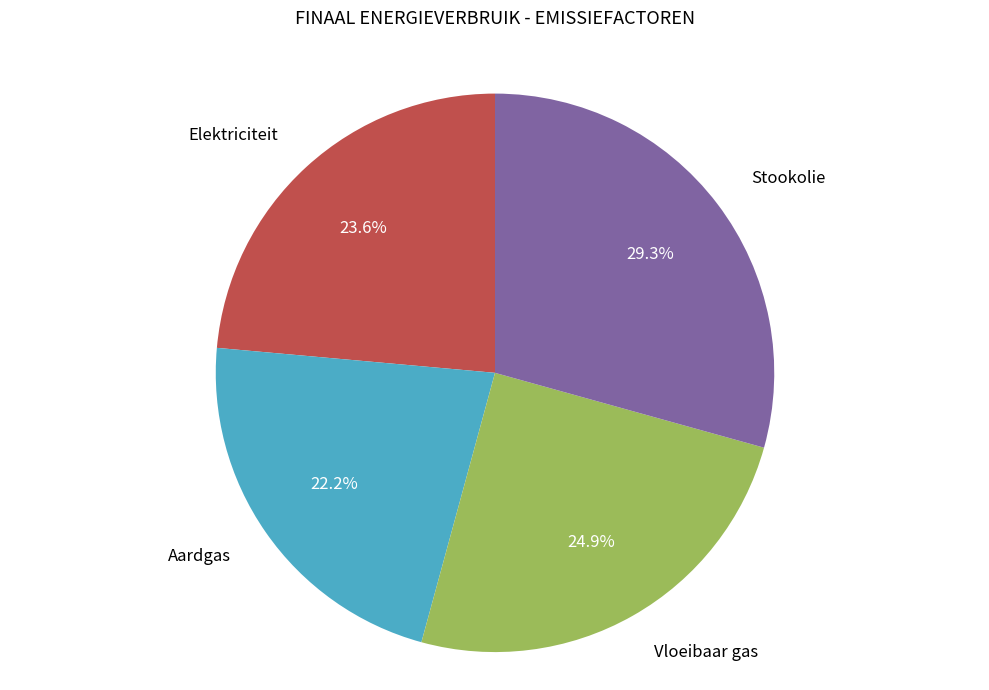

How many segments does this pie chart have?

4